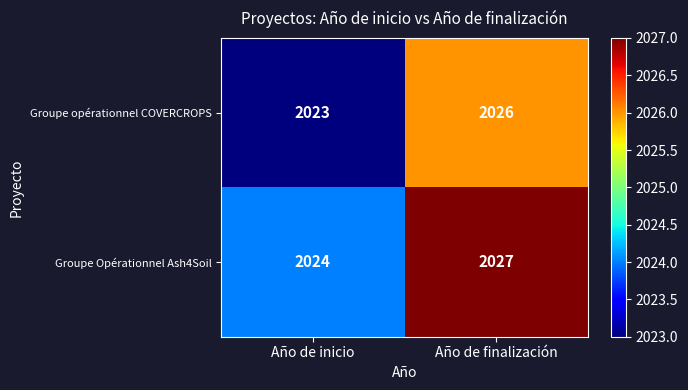

What is the sum of the Groupe Opérationnel Ash4Soil values at Año de inicio and Año de finalización?

4051